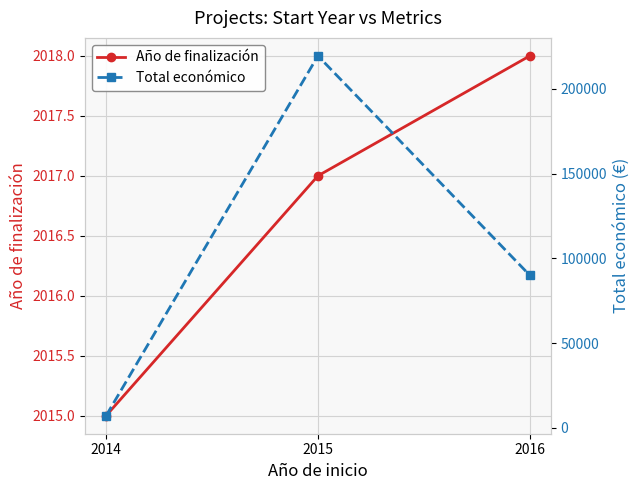

How many lines are shown in the chart?

2